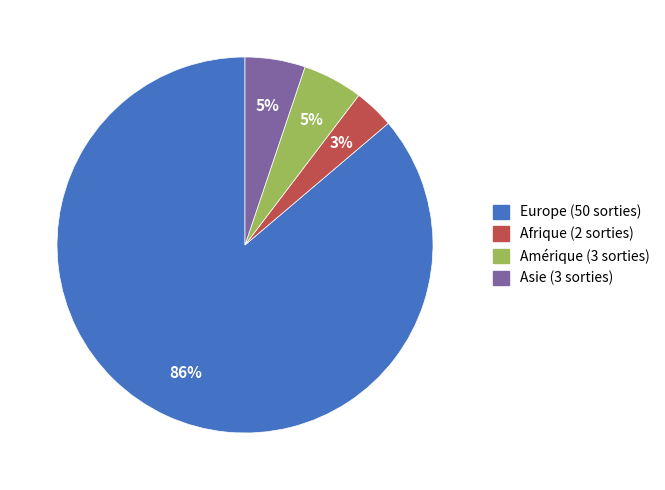

Which has a higher value, Asie or Europe?

Europe